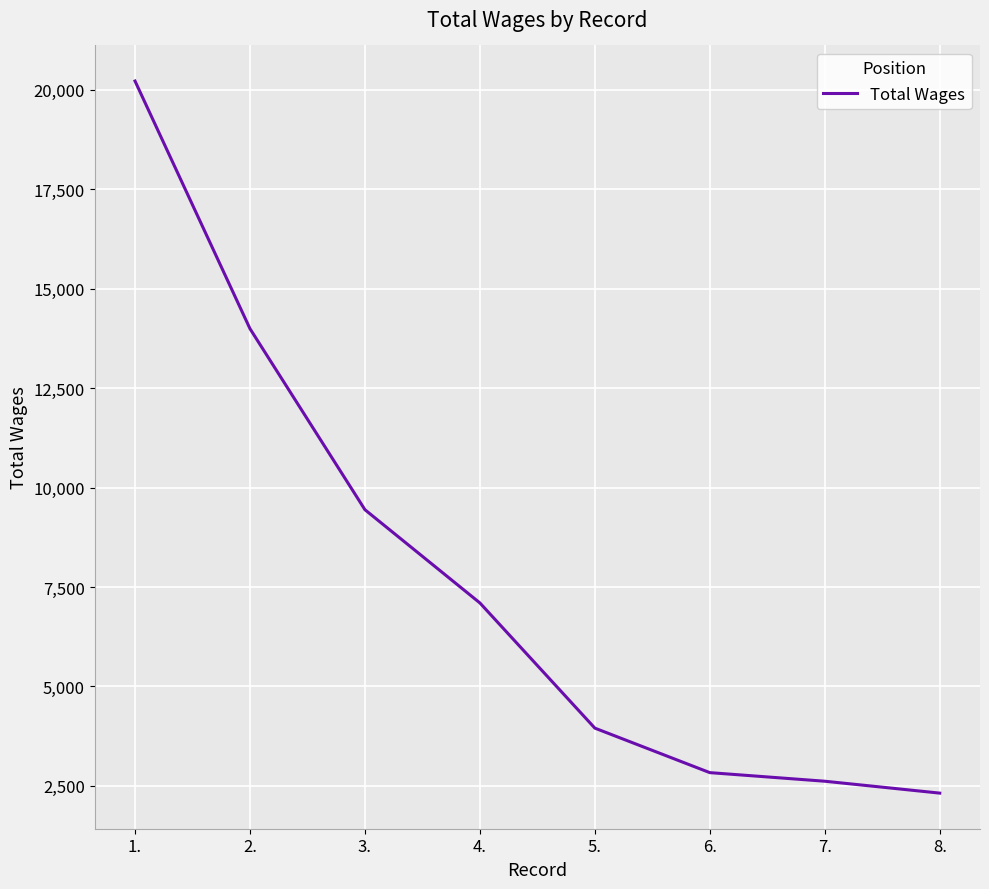

What is the difference between the maximum and minimum values?

17905